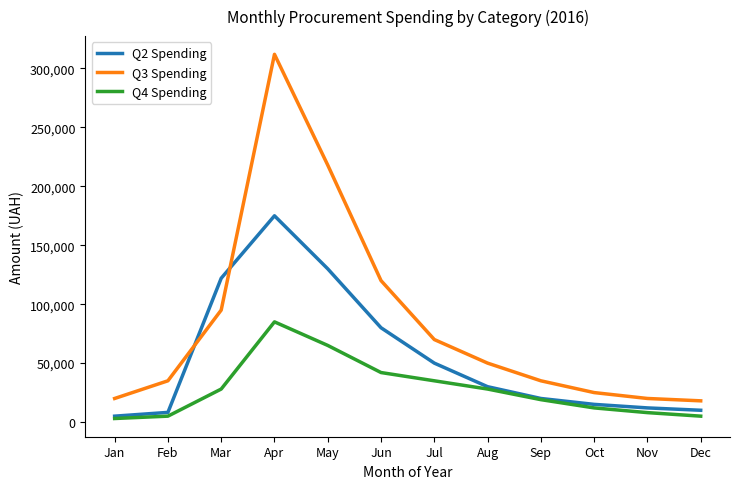

Reading left to right, list all the values displayed in this chart.

Q2 Spending: Jan=5000	Feb=8200	Mar=122000	Apr=175000	May=130000	Jun=80000	Jul=50000	Aug=30000	Sep=20000	Oct=15000	Nov=12000	Dec=10000
Q3 Spending: Jan=20000	Feb=35000	Mar=95000	Apr=312000	May=218000	Jun=120000	Jul=70000	Aug=50000	Sep=35000	Oct=25000	Nov=20000	Dec=18000
Q4 Spending: Jan=3000	Feb=5000	Mar=28000	Apr=85000	May=65000	Jun=42000	Jul=35000	Aug=28000	Sep=19000	Oct=12000	Nov=8000	Dec=5000